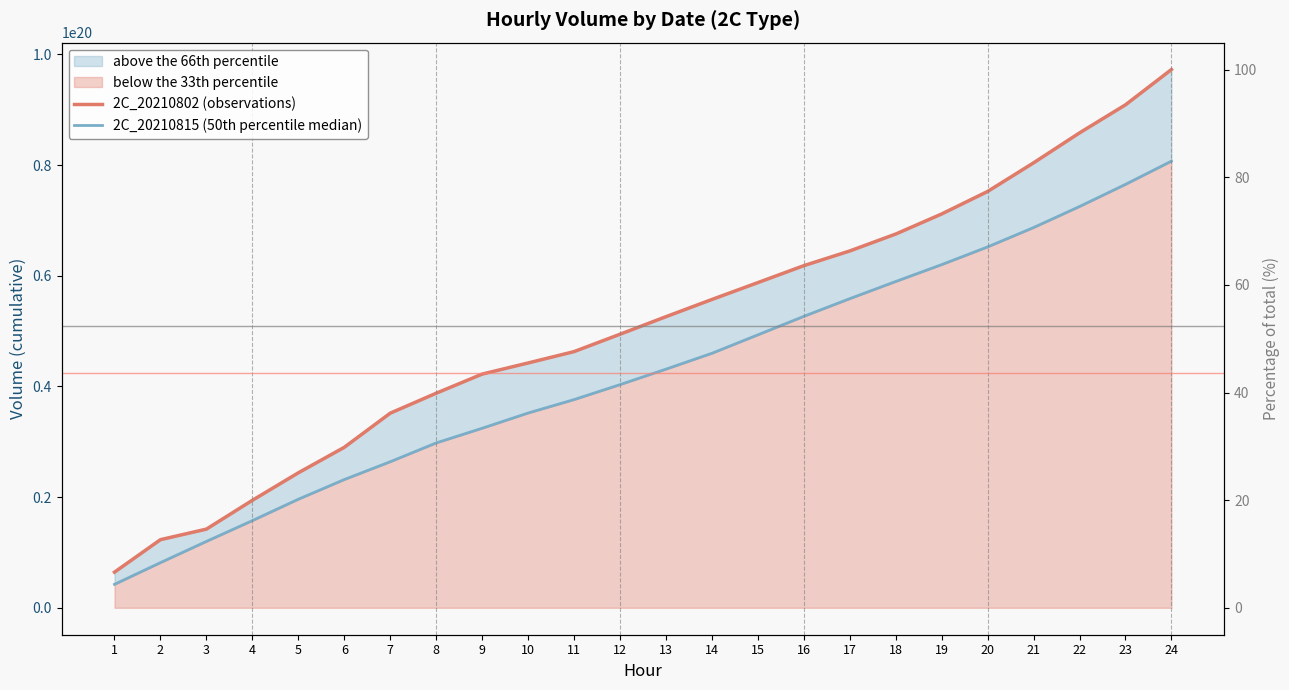

Reading right to left, list all the values displayed in this chart.

2C_20210802 (observations): 97275122615467704320	90897306770315378688	85826478426925629440	80412758395450572800	75240739442989629440	71173333306438393856	67545453782027501568	64488706569056927744	61830880438163644416	58769496098440749056	55721299008671342592	52610402097051664384	49436546330601111552	46298841983544442880	44245380144764485632	42235716803603259392	38780875697129422848	35173087031154917376	29001171135745564672	24395757743689277440	19425798713984393216	14220555601380376576	12313205966795890688	6445329244310766592
2C_20210815 (50th percentile median): 80720418882599256064	76520418882599256064	72520418882599256064	68720418882599256064	65220418882599256064	62020418882599256064	58970418882599256064	55870418882599256064	52670418882599256064	49330765588469932032	45996484095544942592	43129175260014764032	40329018737765302272	37627551298669281280	35200072592824823808	32447671676178120704	29795035272149786624	26397952510682632192	23177251552542302208	19622286577856245760	15757681911153188864	11997915302674644992	8165037908665761792	4243561504755961856